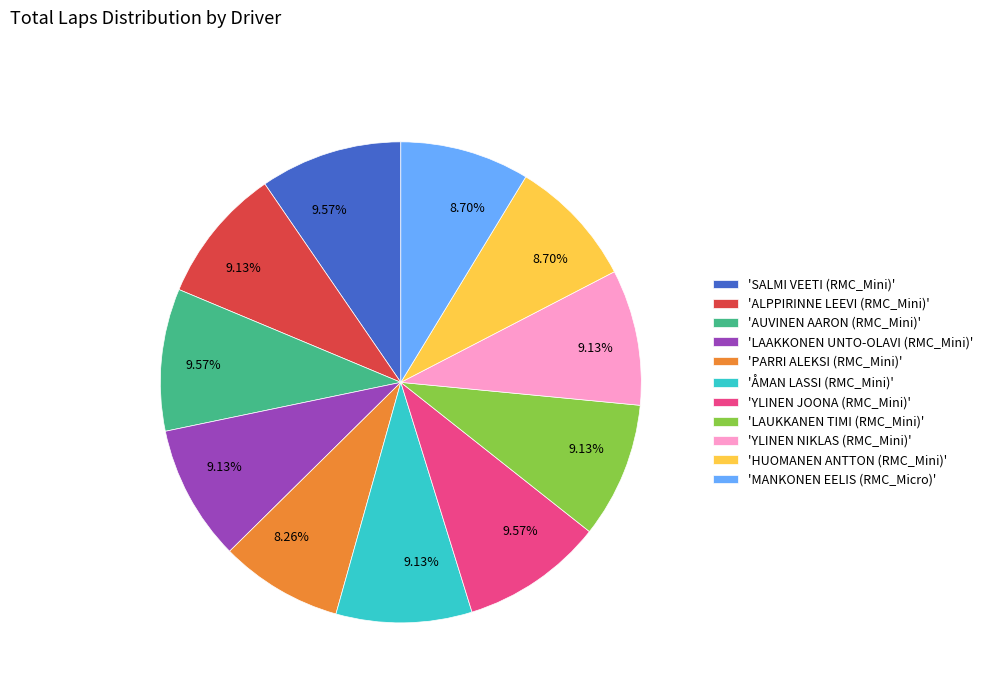

To the nearest percent, what is the difference between the largest and smallest slice percentages?

1%